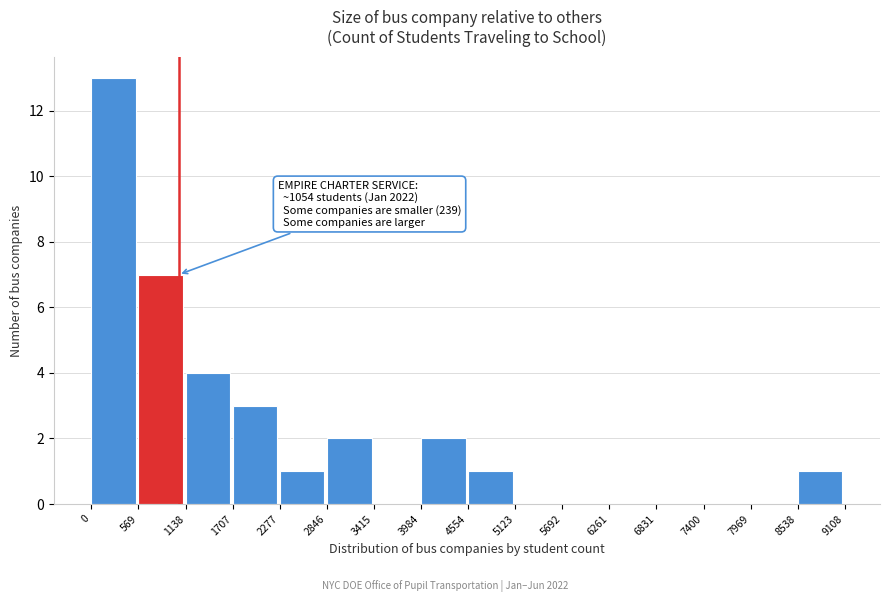

Over which range of the x-axis is the bar tallest?

0 to 569